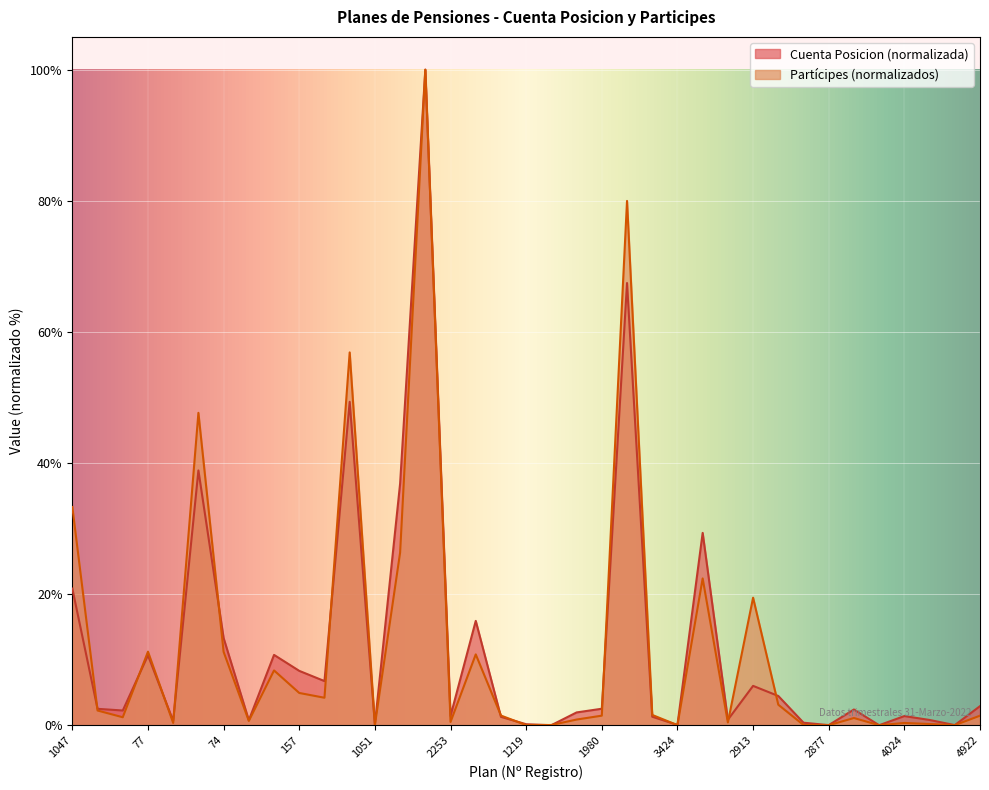

How many data points in Cuenta Posicion are above 2?

20